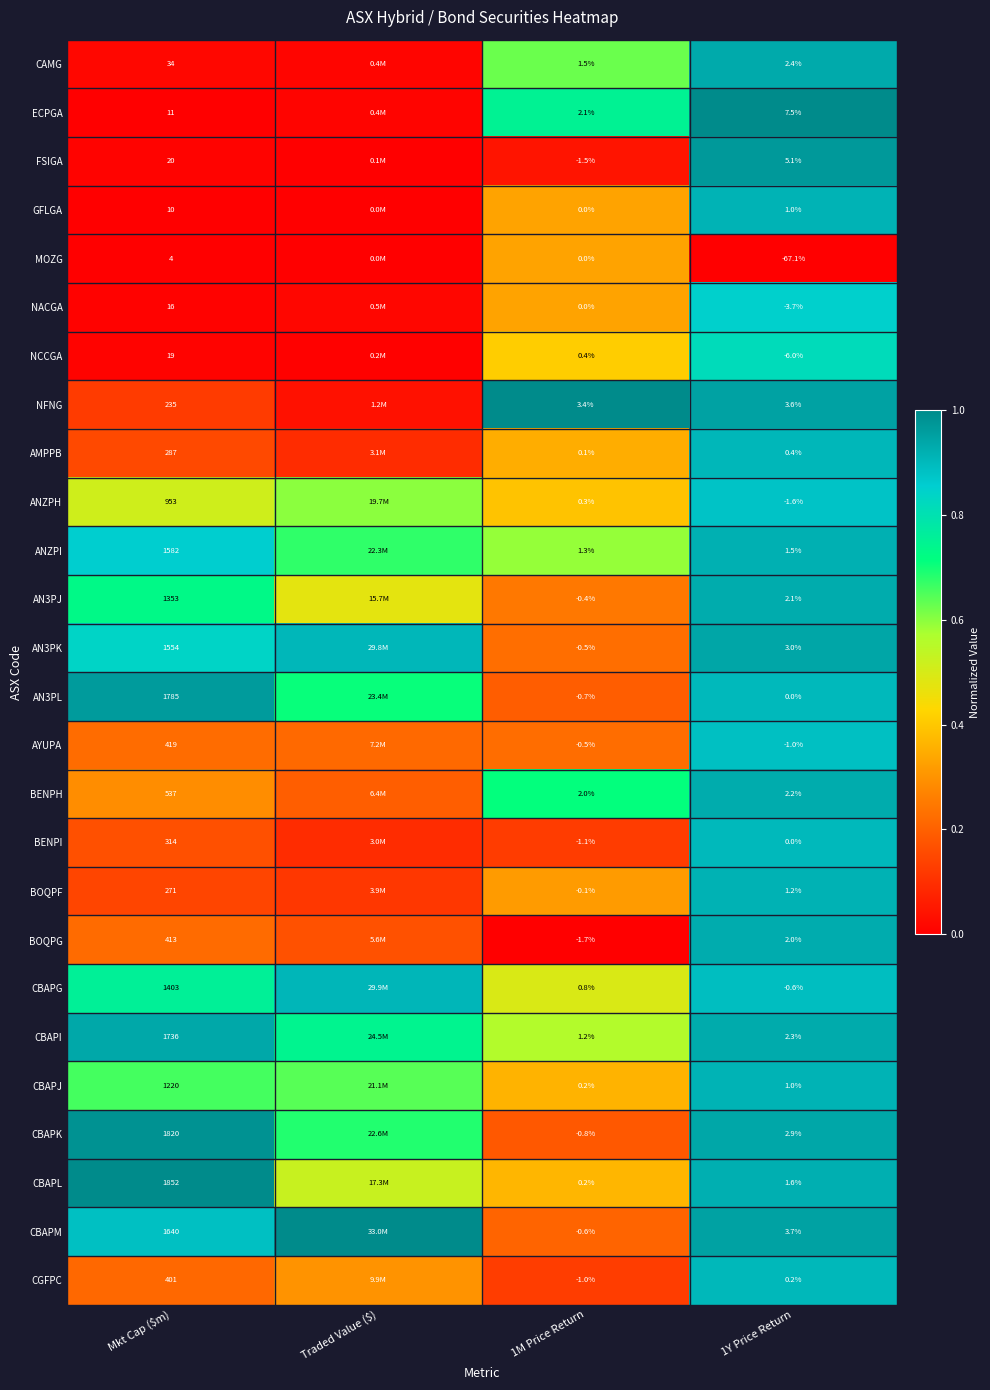

Which series changed the most between Mkt Cap ($m) and 1M Price Return?

CBAPL